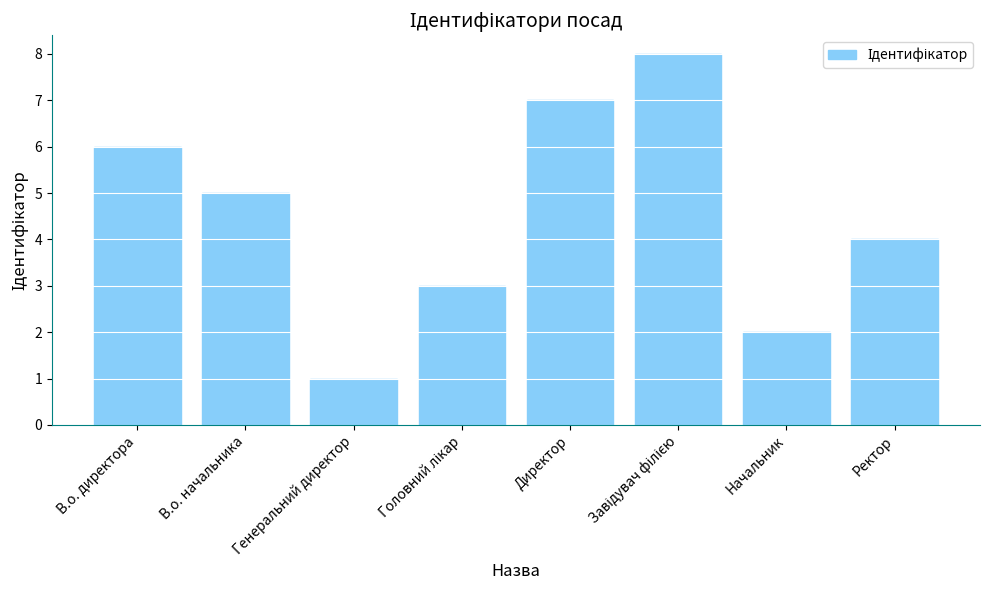

What is the smallest value displayed?

1